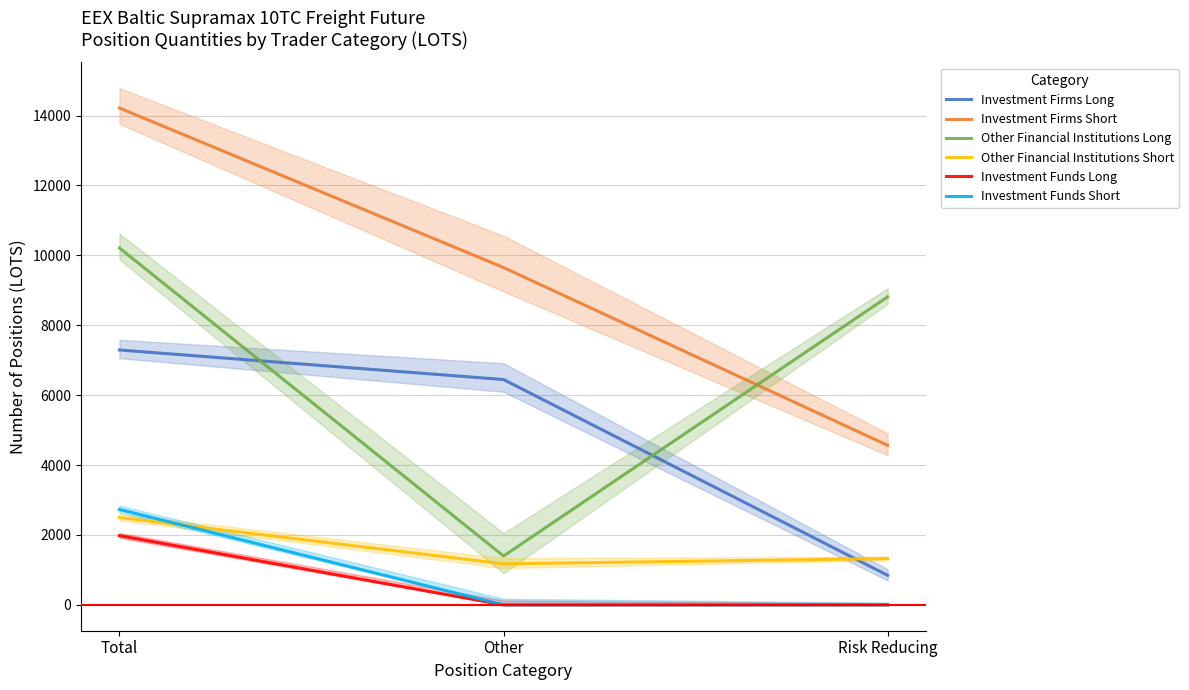

Which has a higher value, Risk Reducing or Total?

Total